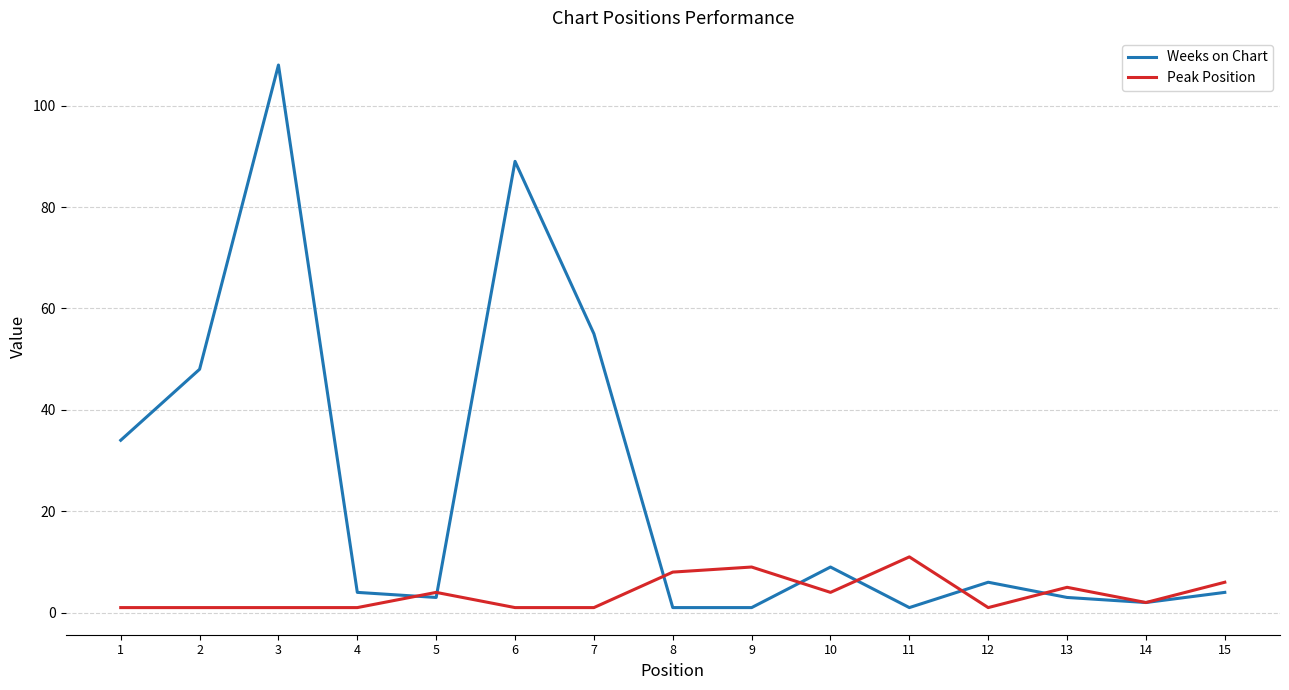

Is the value of Weeks on Chart at 9 greater than the value of Peak Position at 13?

No